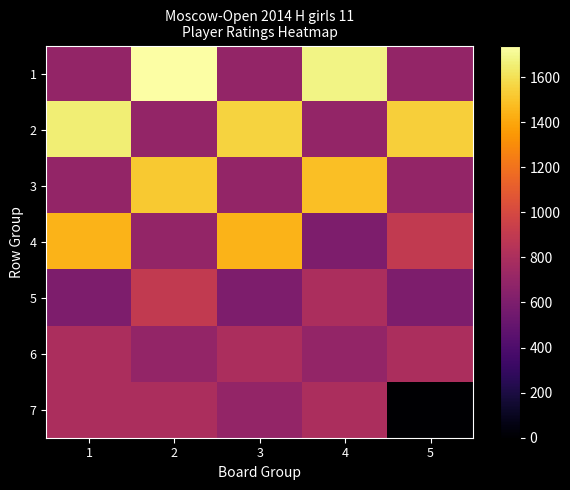

Reading left to right, list all the values displayed in this chart.

1: 1=700	2=1740	3=700	4=1684	5=700
2: 1=1656	2=700	3=1554	4=700	5=1537
3: 1=700	2=1519	3=700	4=1487	5=700
4: 1=1446	2=700	3=1443	4=600	5=900
5: 1=600	2=900	3=600	4=800	5=600
6: 1=800	2=700	3=800	4=700	5=800
7: 1=800	2=800	3=700	4=800	5=0